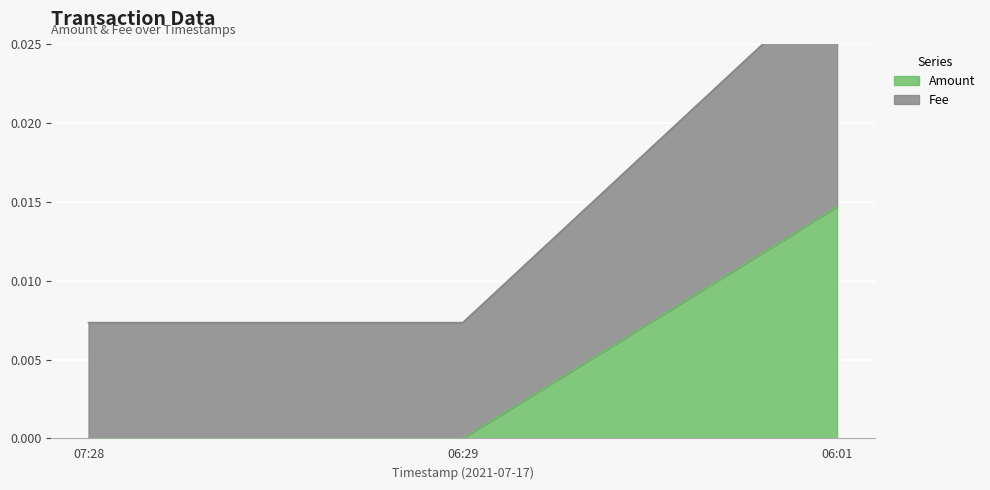

List the series in order of their overall mean, highest first.

Fee, Amount